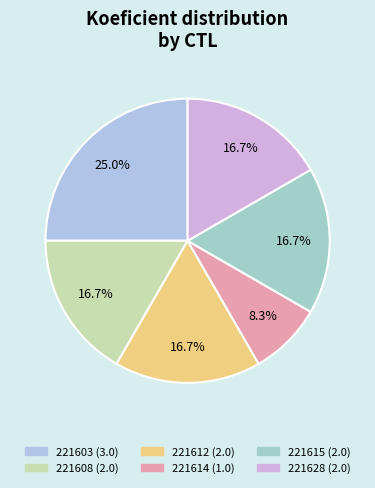

Is it true that 221614 is 1% of the pie?

False